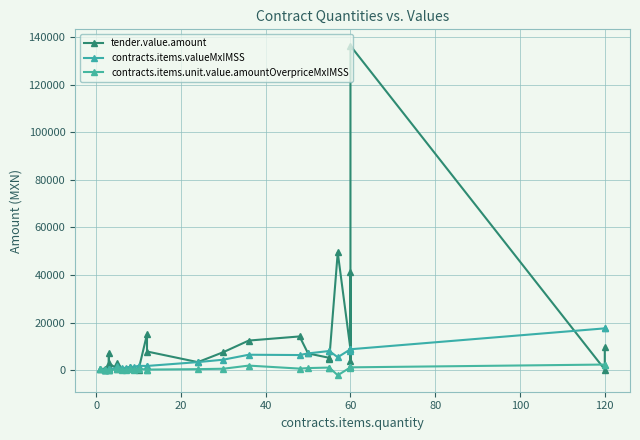

At how many categories does at least one series exceed 38728?

3